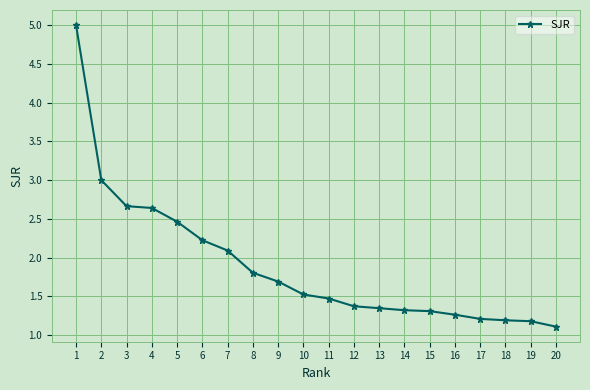

The chart shows a value of 1.3 at 7. True or false?

False